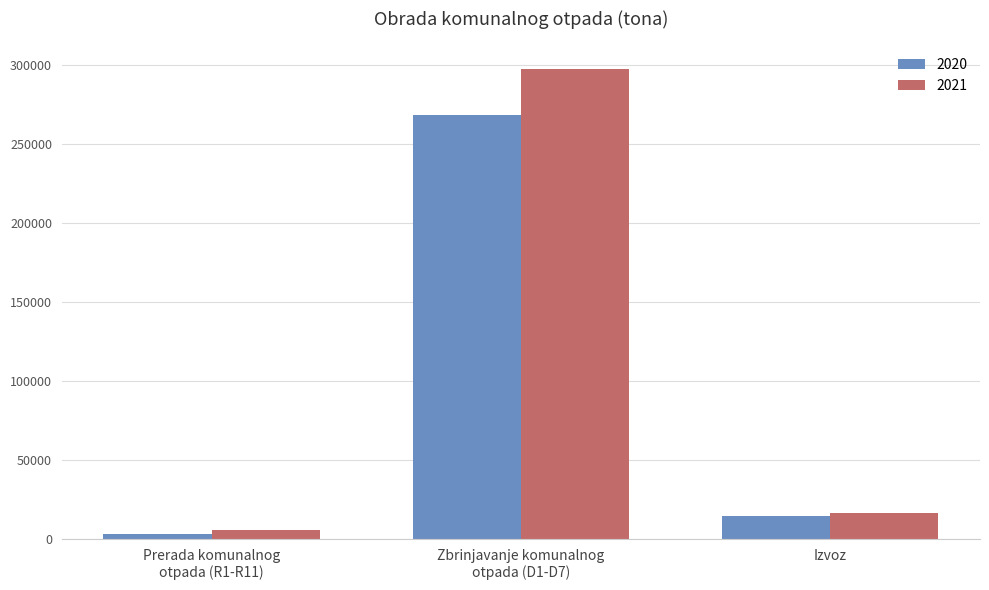

Reading left to right, list all the values displayed in this chart.

2020: 3566.5	268415.3	14723.4
2021: 5676.0	297365.5	16330.1